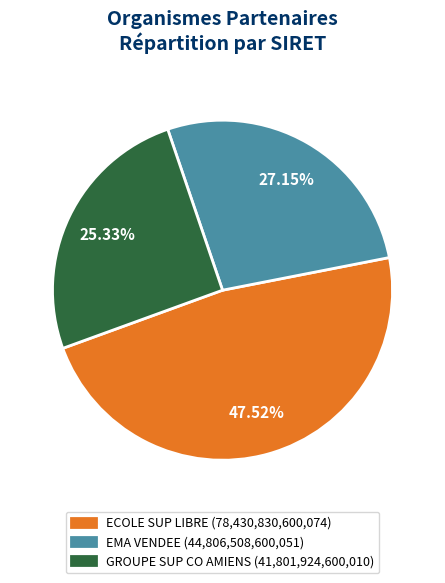

Which category has the biggest portion of the pie?

ECOLE SUP LIBRE (78,430,830,600,074)